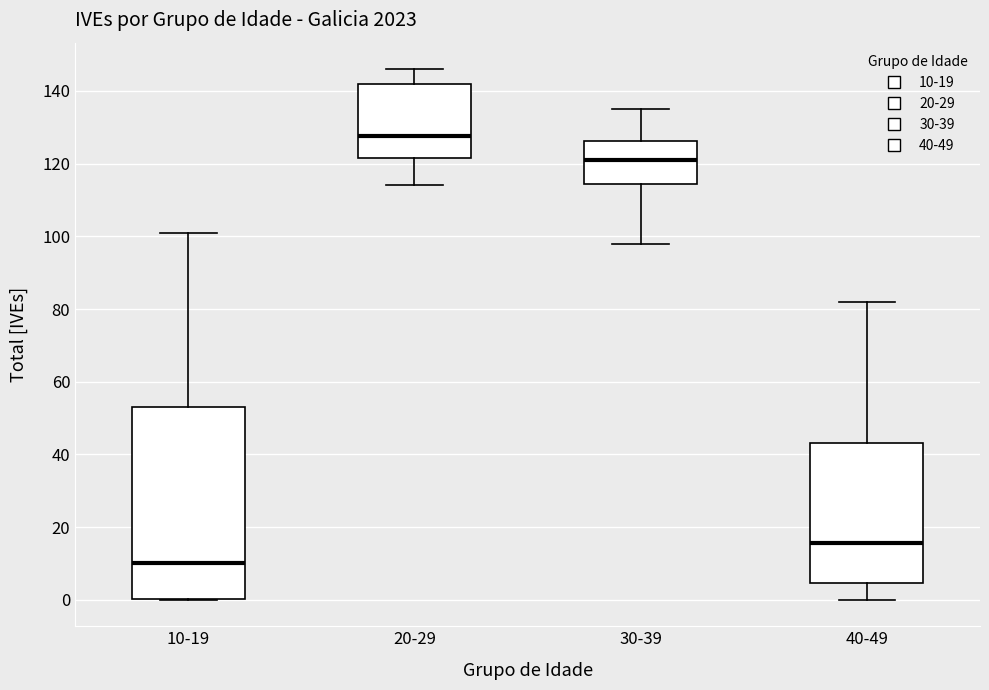

Reading left to right, read every box against the y-axis: the position of its median line, the range the box covers, and the ends of its whiskers. The values are not printed on the chart, so give them approximately, as read against the axis.

10-19: median 10, box 0 to 54, whiskers 0 to 102
20-29: median 128, box 122 to 142, whiskers 114 to 146
30-39: median 122, box 114 to 126, whiskers 98 to 136
40-49: median 16, box 4 to 44, whiskers 0 to 82